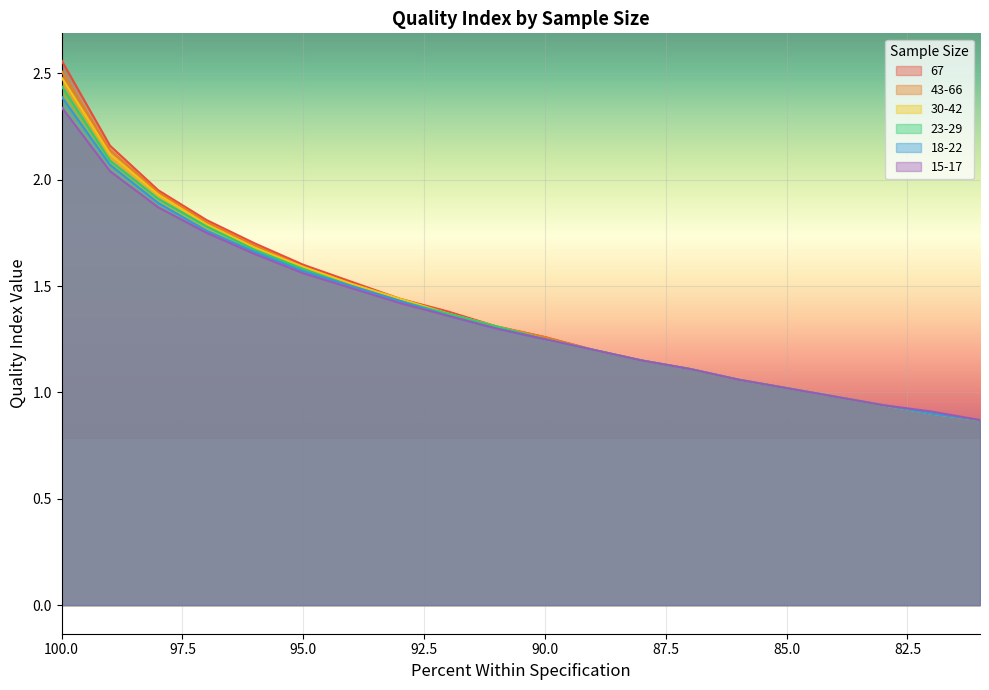

At which label is 23-29 closest to 1?

85